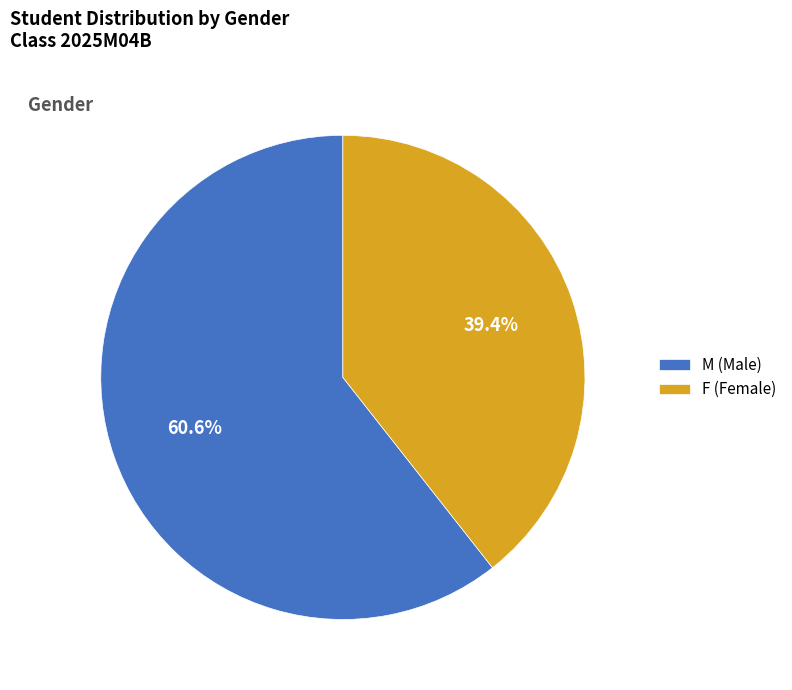

Which slice is the largest?

M